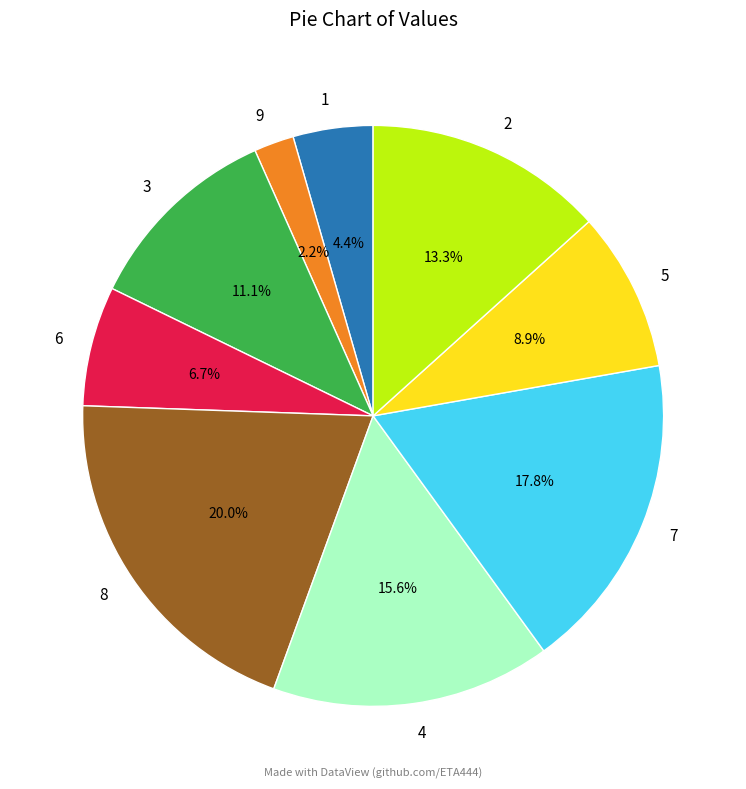

Rank the categories by value from highest to lowest.

8, 7, 4, 2, 3, 5, 6, 1, 9